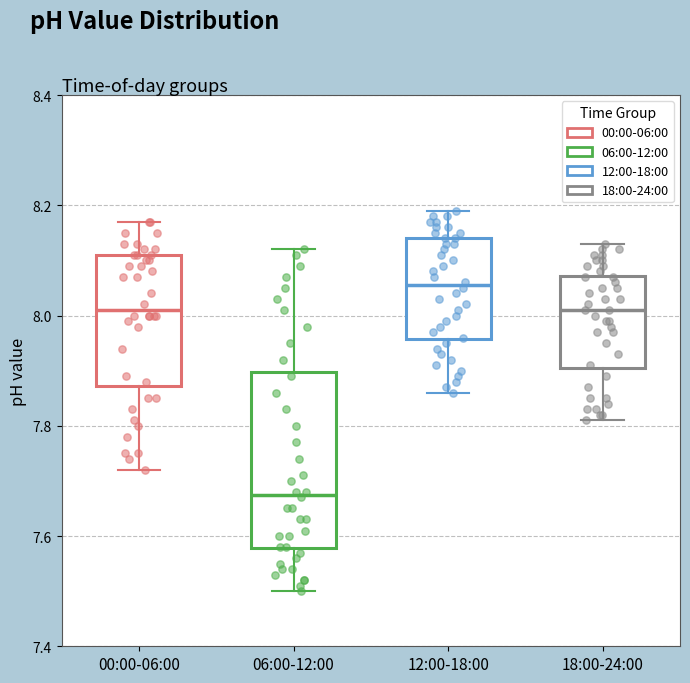

Where is the upper edge of the box for 18:00-24:00 on the y-axis? The values are not printed on the chart, so give them approximately, as read against the axis.

8.08